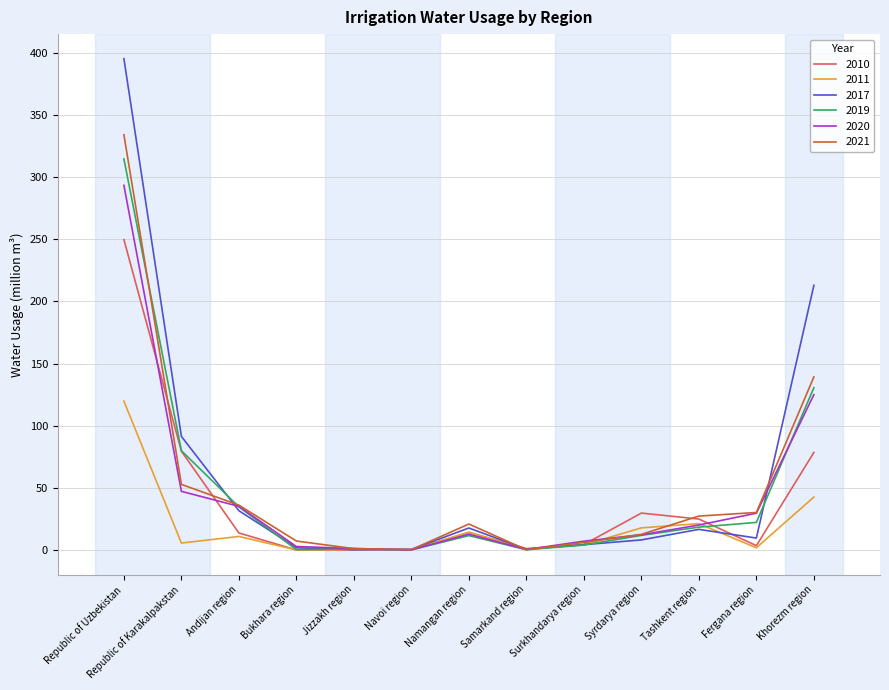

What is the highest value of the 2010 series?

249.8